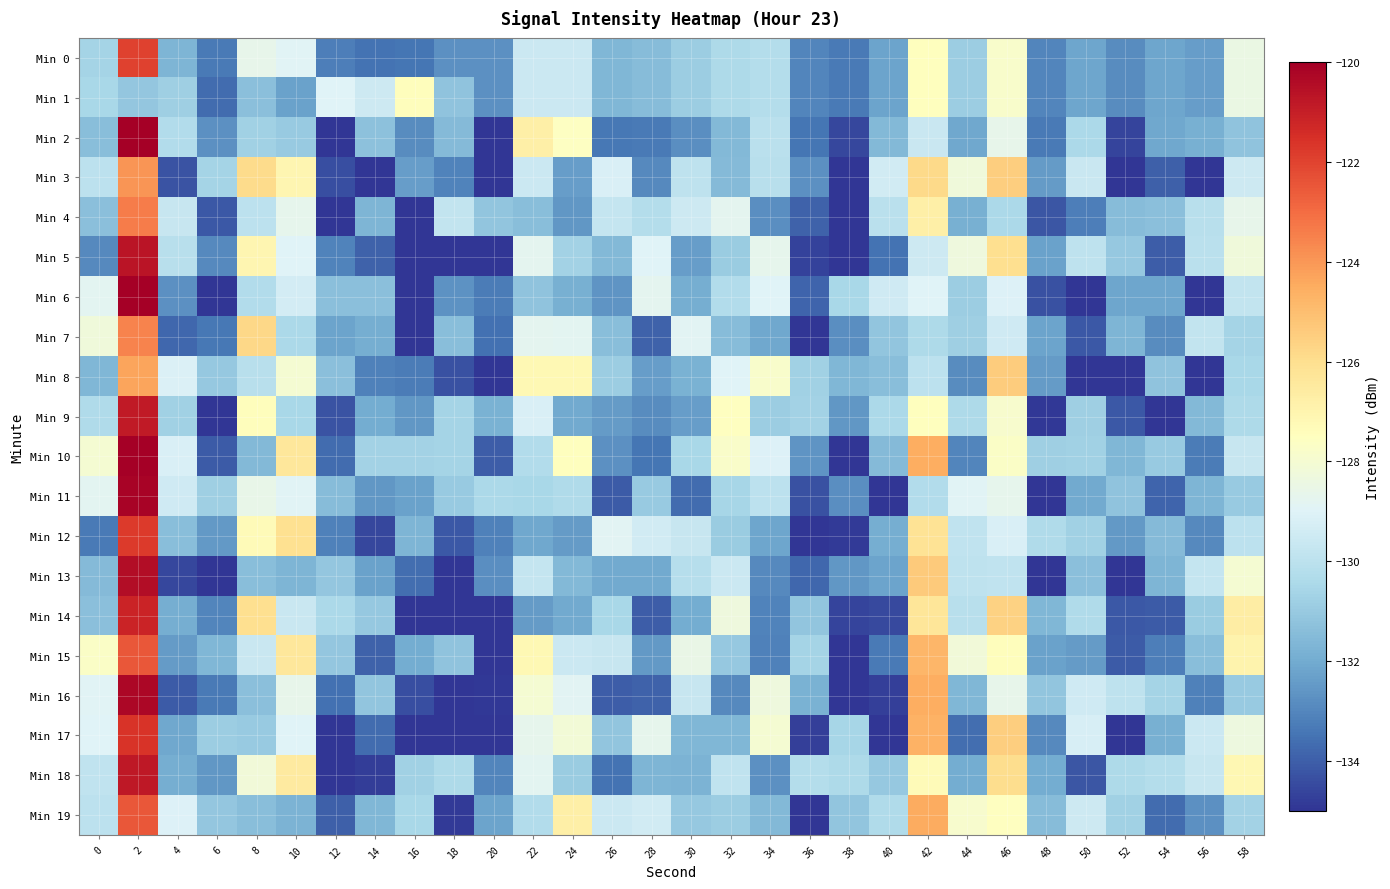

Rank the series by their maximum value, from highest to lowest.

Min 10, Min 2, Min 6, Min 11, Min 16, Min 13, Min 5, Min 18, Min 9, Min 14, Min 17, Min 12, Min 0, Min 19, Min 15, Min 4, Min 7, Min 3, Min 8, Min 1